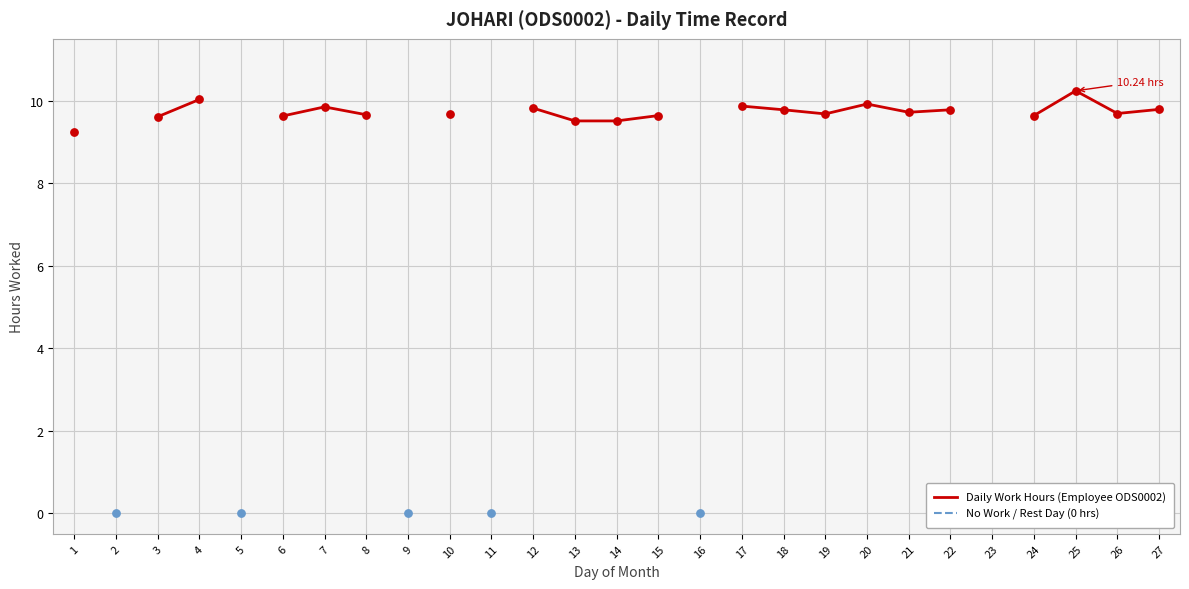

Which series reaches the maximum Y coordinate?

Daily Work Hours (Employee ODS0002)